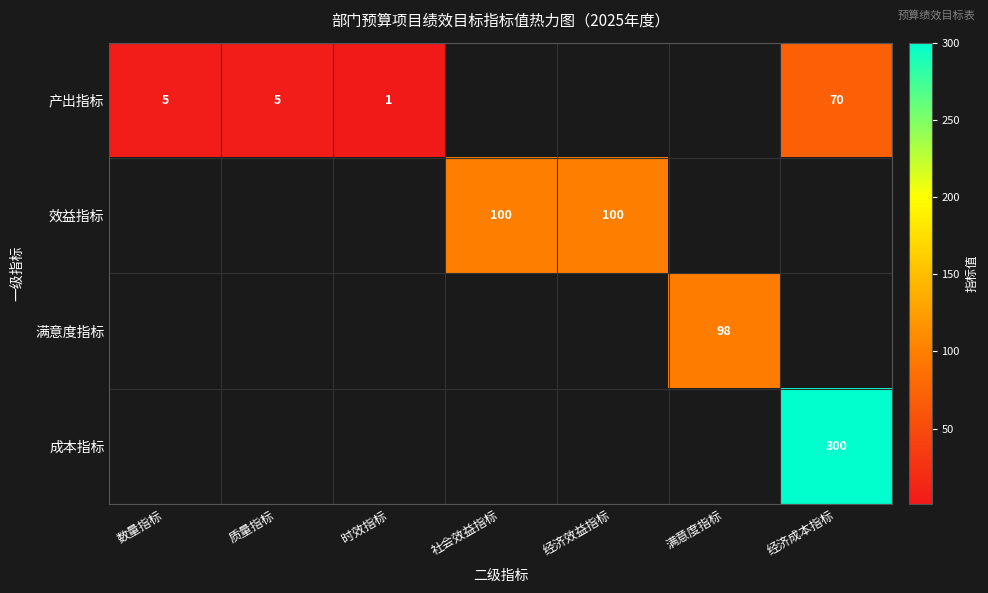

What is the sum of the 产出指标 values at 质量指标 and 经济成本指标?

75